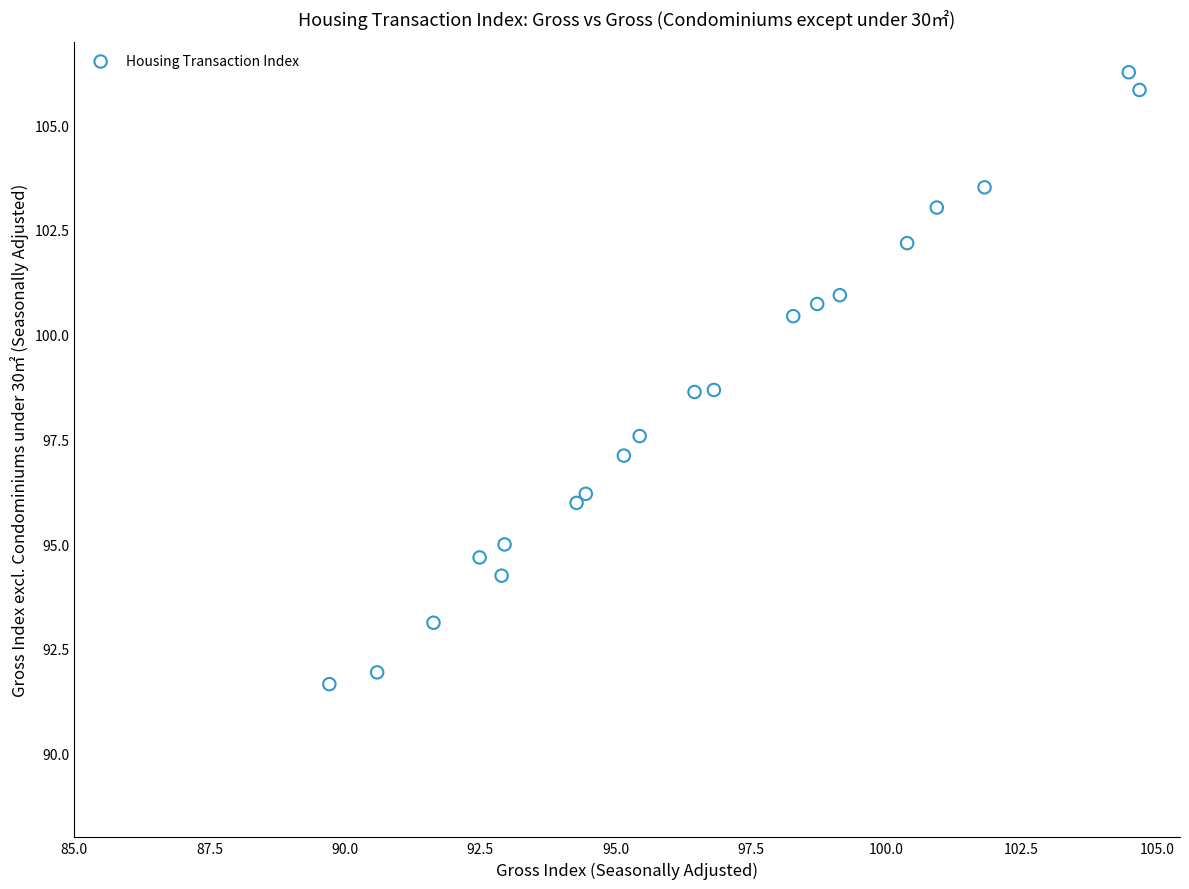

What is the range of Y values (max minus min)?

14.6